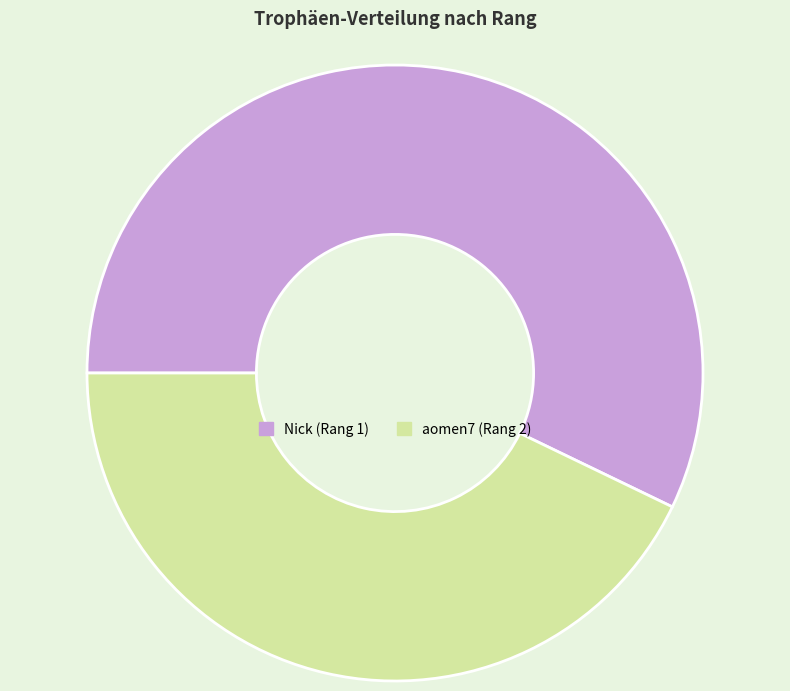

Which slice is the smallest?

aomen7 (Rang 2)